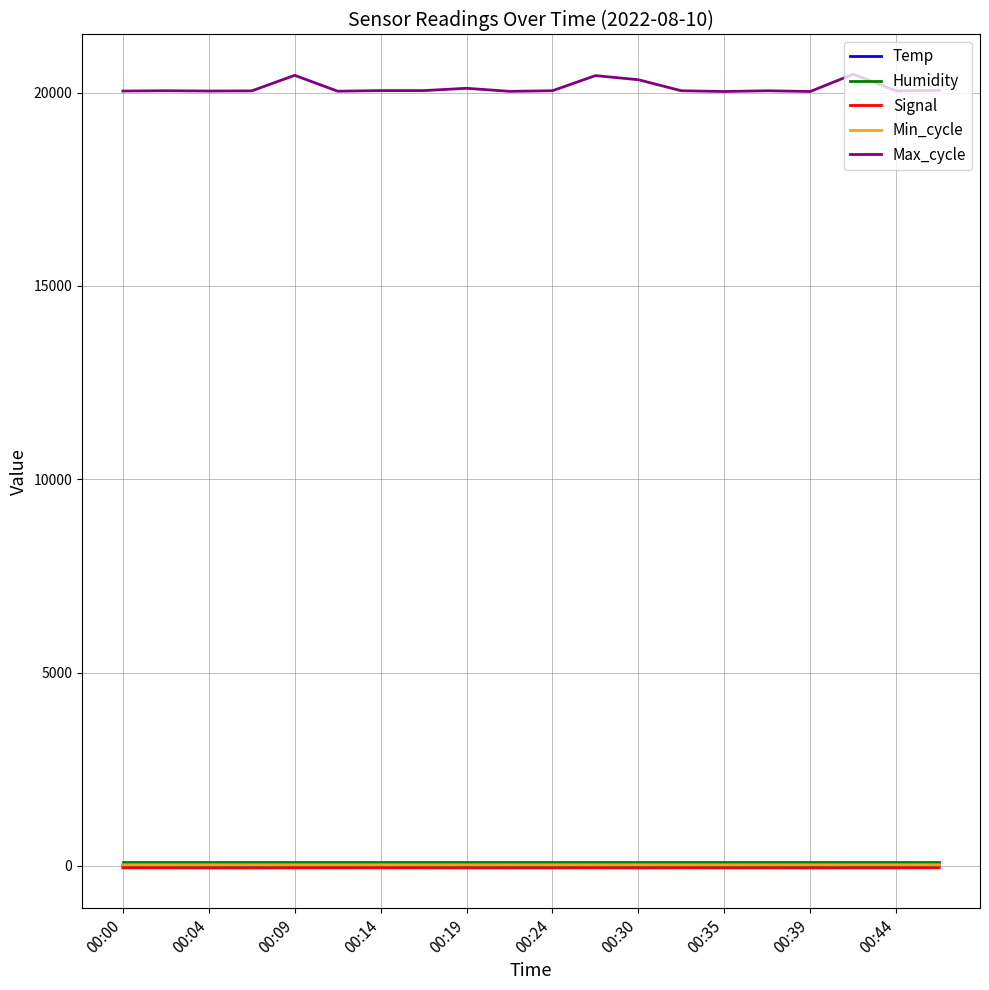

True or false: Humidity and Min_cycle cross at least once.

False